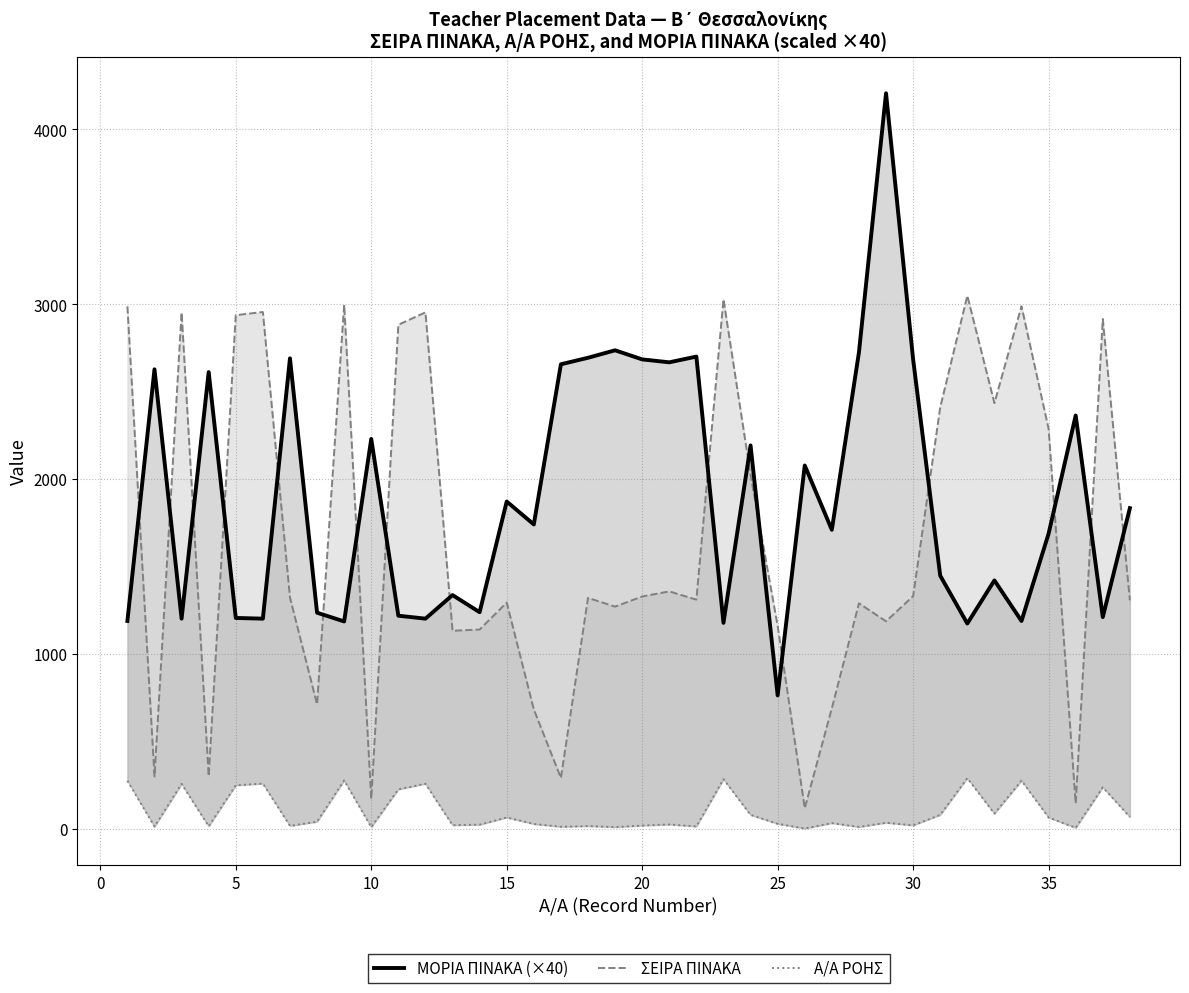

What is the difference between the maximum and second lowest values in the ΜΟΡΙΑ ΠΙΝΑΚΑ (×40) series?

3032.8